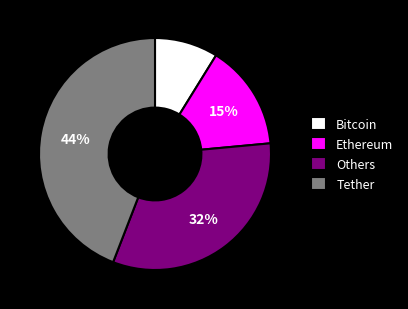

Do Tether and Others together represent more than half of the pie?

Yes